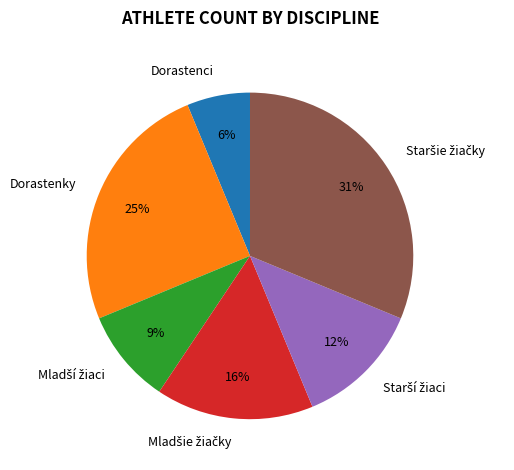

Is it true that Dorastenky is 18% of the pie?

False